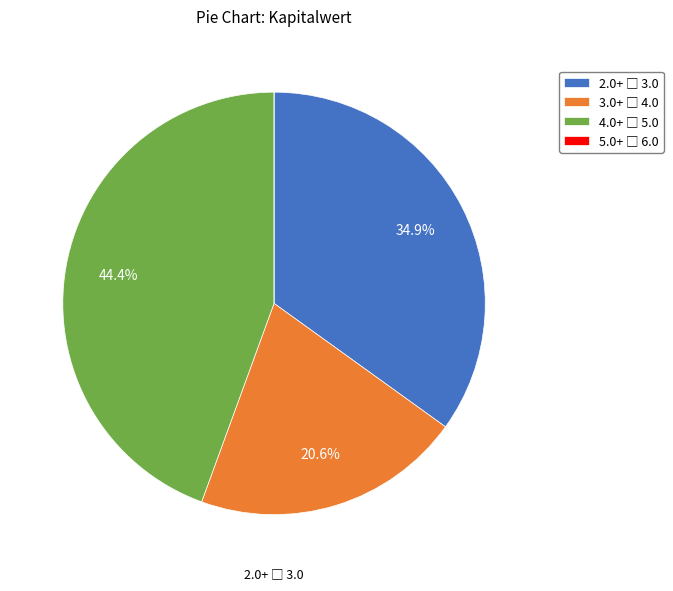

Does any single category account for the majority?

No